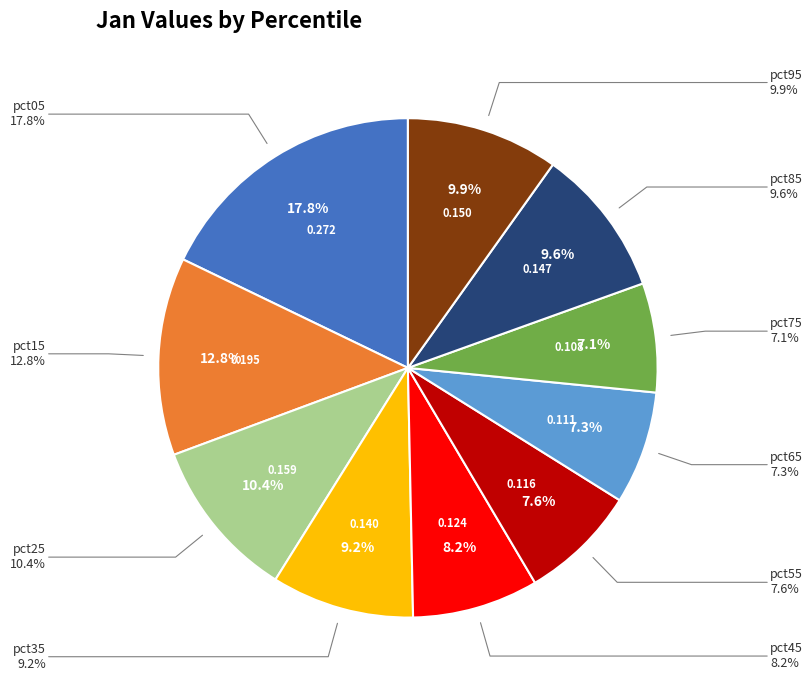

How many segments does this pie chart have?

10